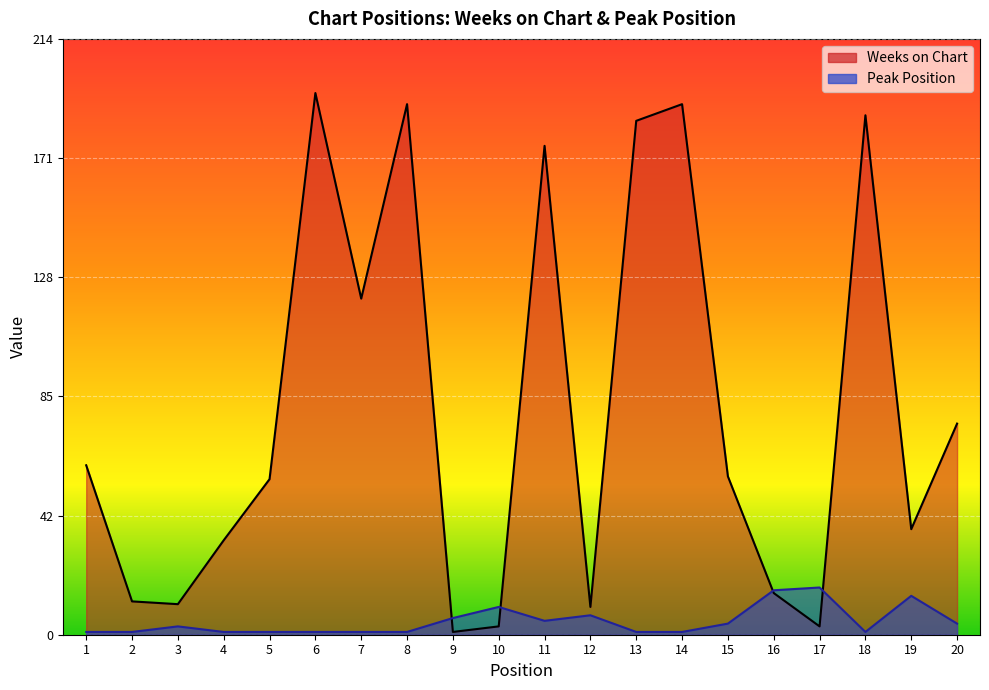

What is the minimum value shown in the chart?

1